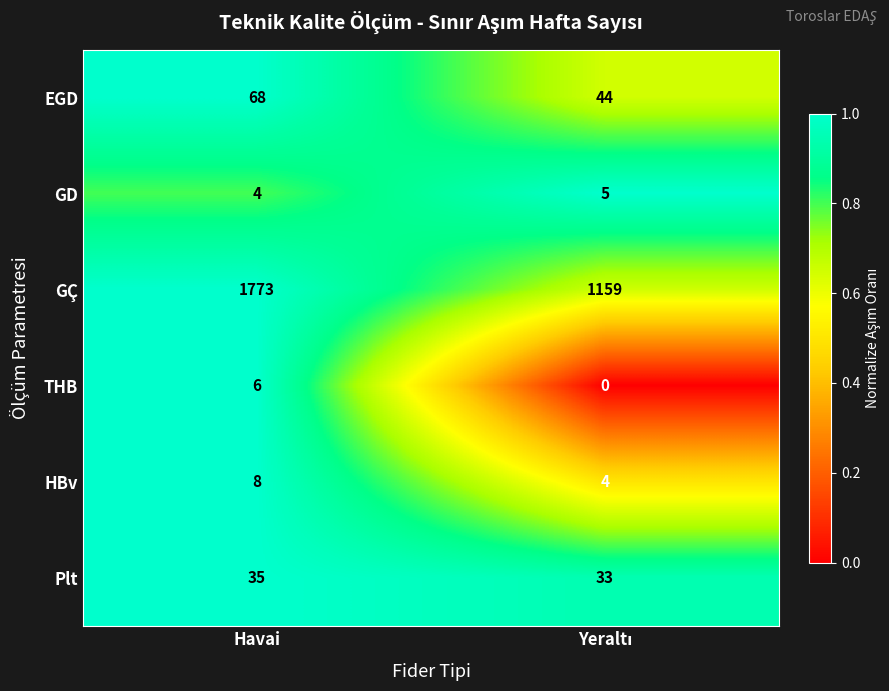

Which series has the largest total across all categories?

GÇ